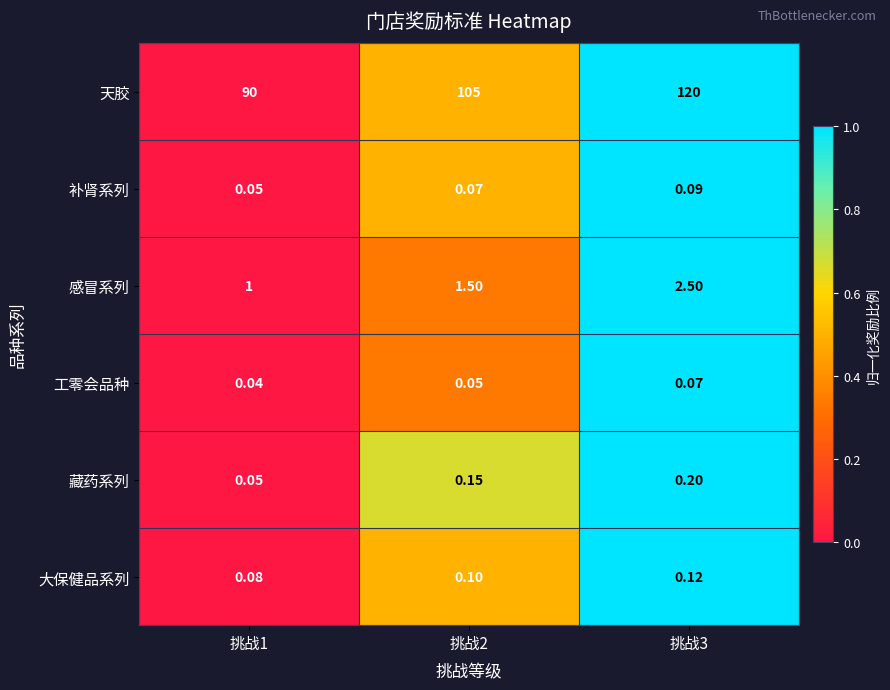

Which series has the largest range (max minus min)?

天胶